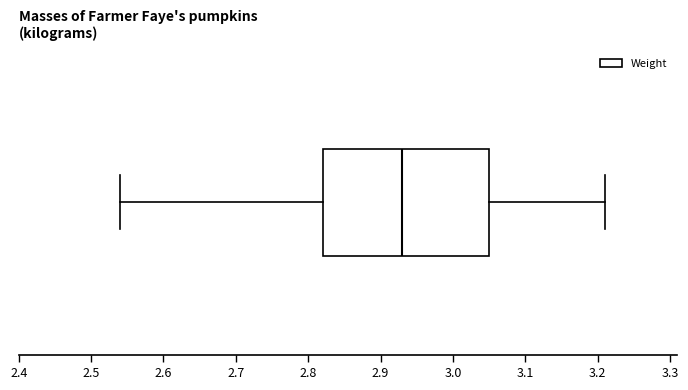

Where does the left whisker of the box end on the x-axis? The values are not printed on the chart, so give them approximately, as read against the axis.

2.54